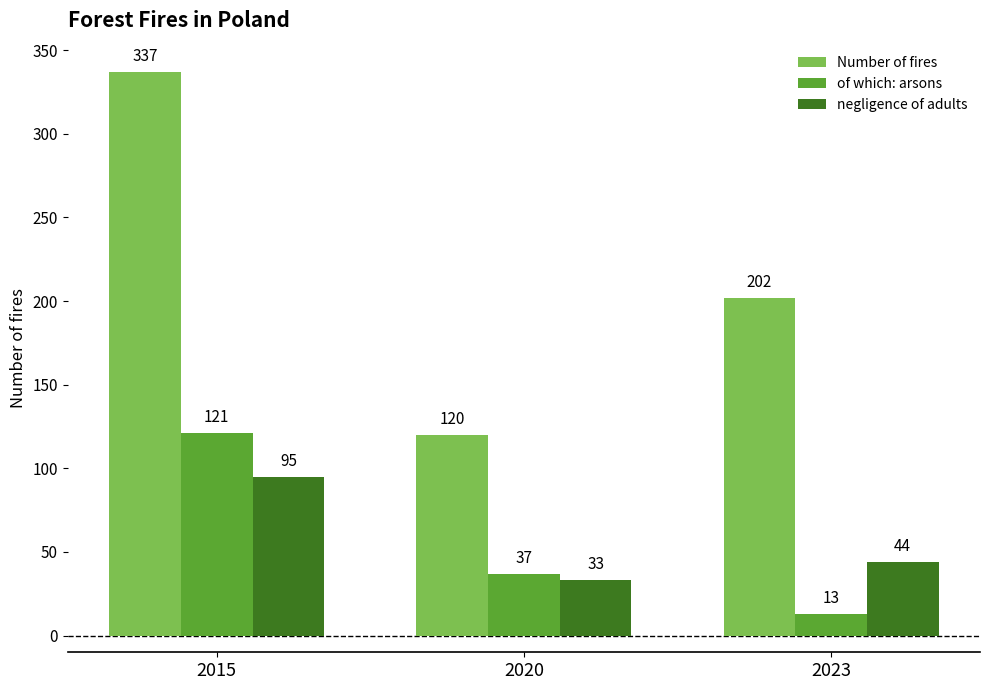

Where is of which: arsons nearest to the value 67?

2020